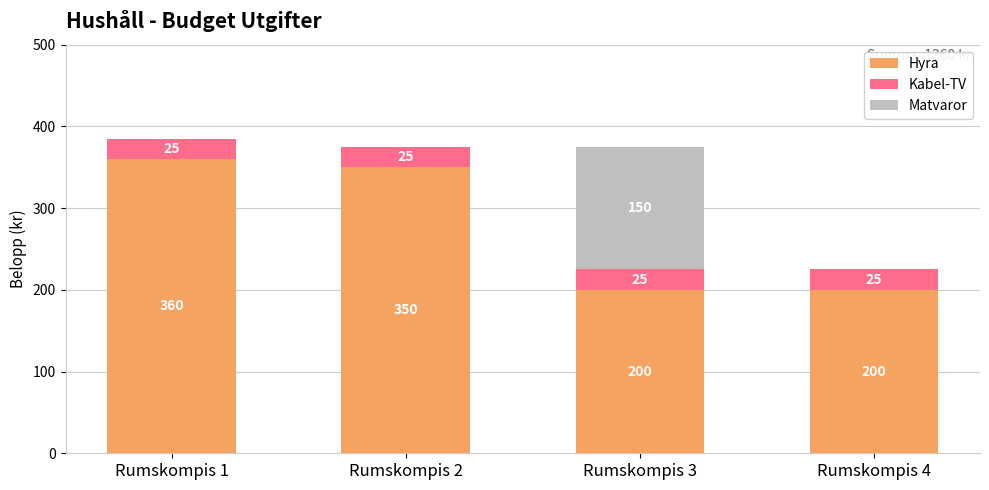

What value does the Hyra series have at Rumskompis 4?

200